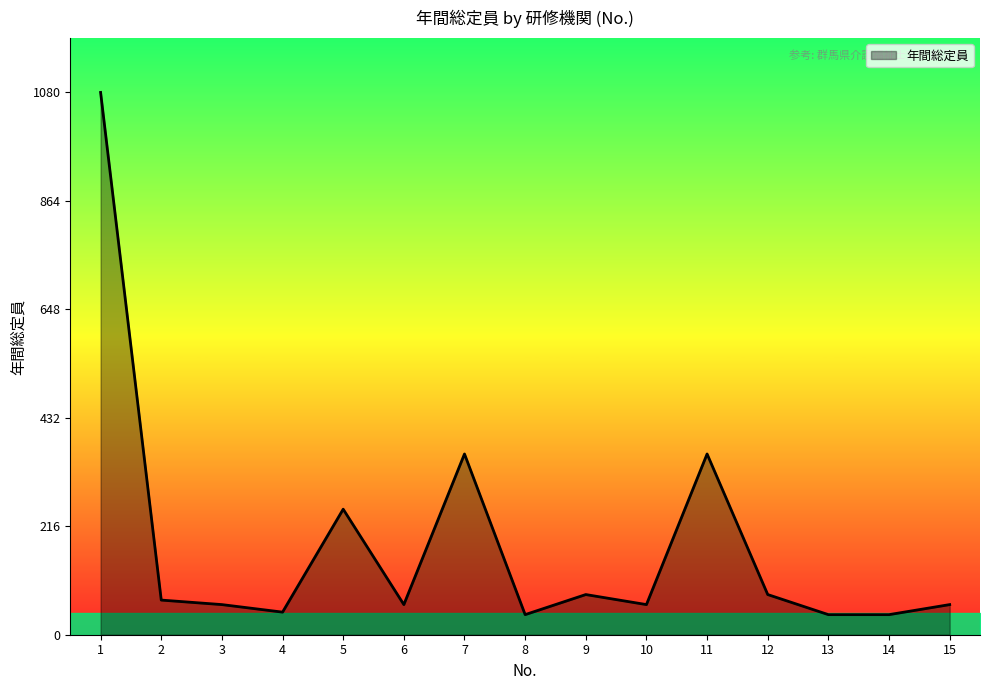

What is the ratio of the value at 7 to the value at 12?

4.5